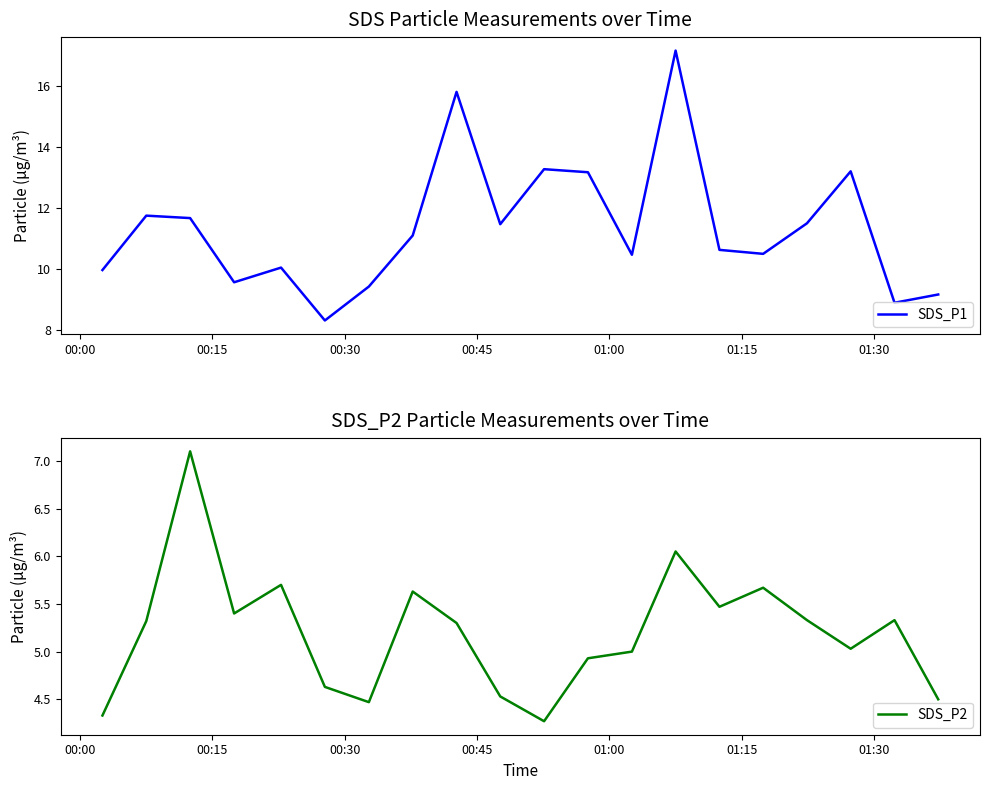

Reading left to right, extract all data points from this chart.

SDS_P1: 10.0	11.8	11.7	9.6	10.1	8.3	9.4	11.1	15.8	11.5	13.3	13.2	10.5	17.1	10.6	10.5	11.5	13.2	8.9	9.2
SDS_P2: 4.3	5.3	7.1	5.4	5.7	4.6	4.5	5.6	5.3	4.5	4.3	4.9	5.0	6.0	5.5	5.7	5.3	5.0	5.3	4.5